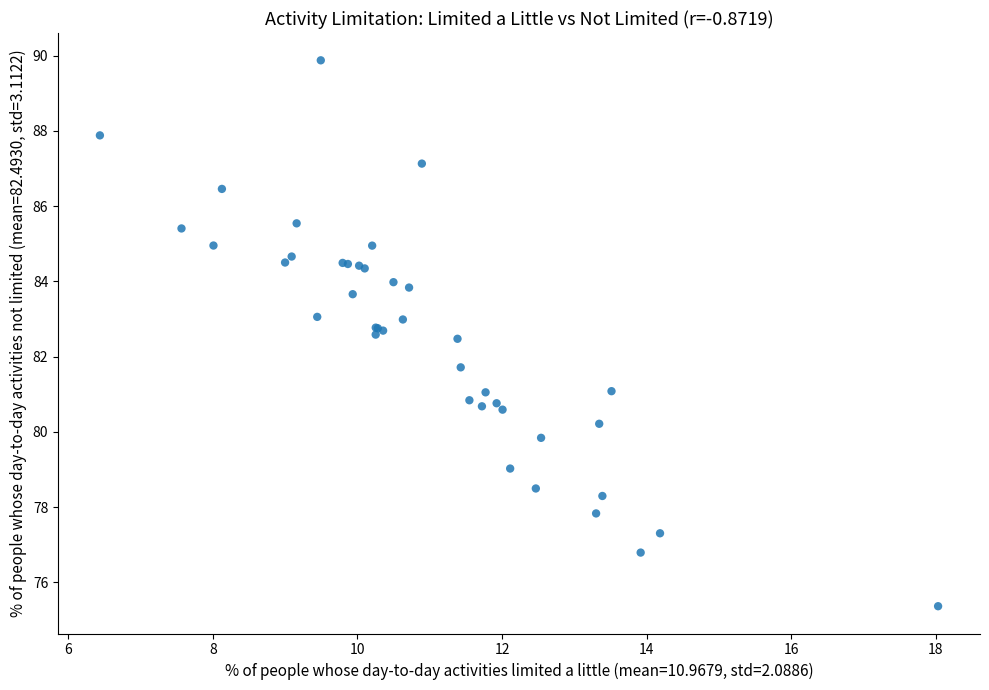

What Y value in the scatter plot is closest to 82?

81.7